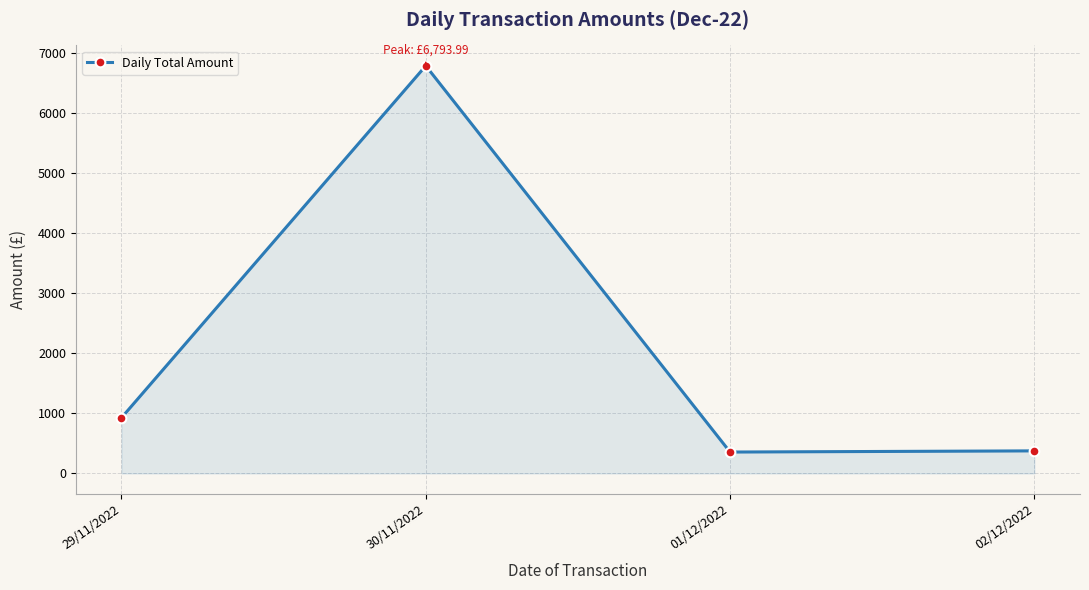

What is the minimum value shown in the chart?

356.3